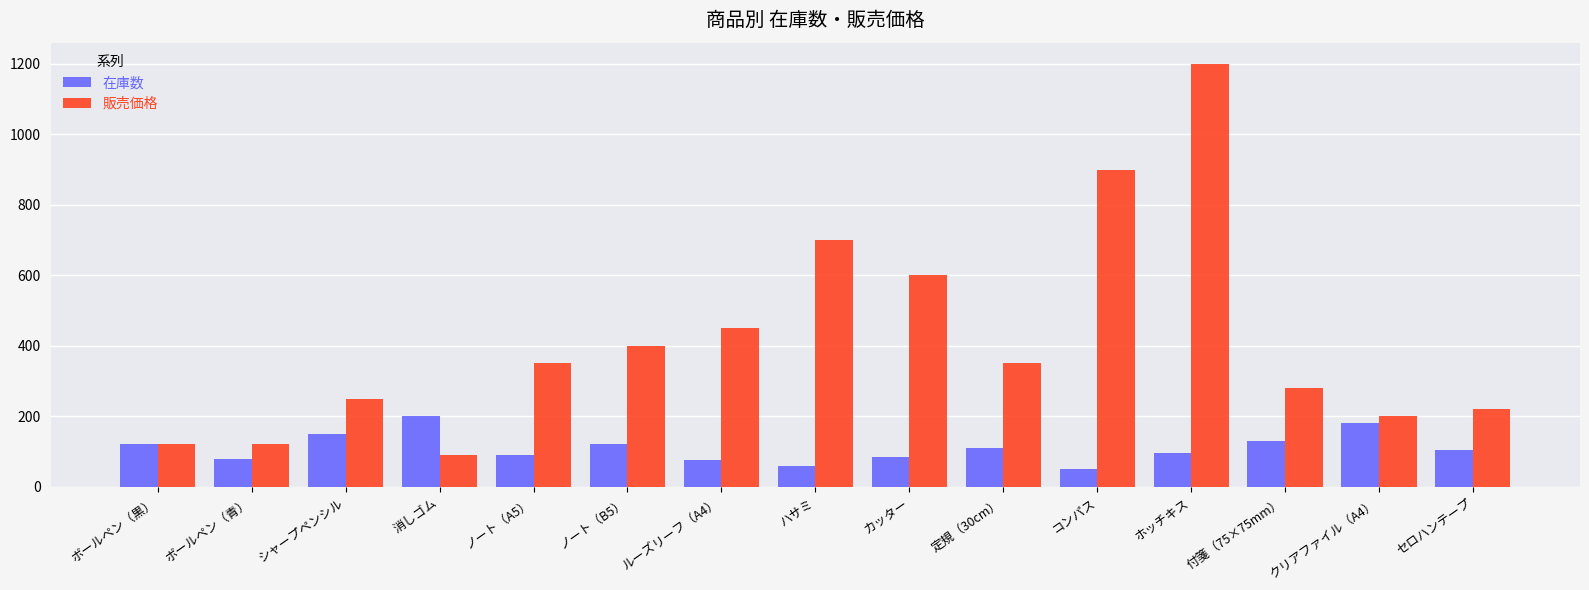

What is the difference between the 在庫数 values at ノート（A5） and 消しゴム?

110